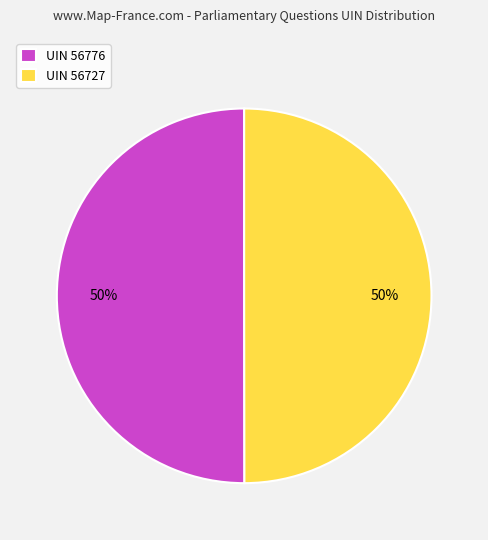

To the nearest percent, what percentage of the pie is UIN 56776?

50%